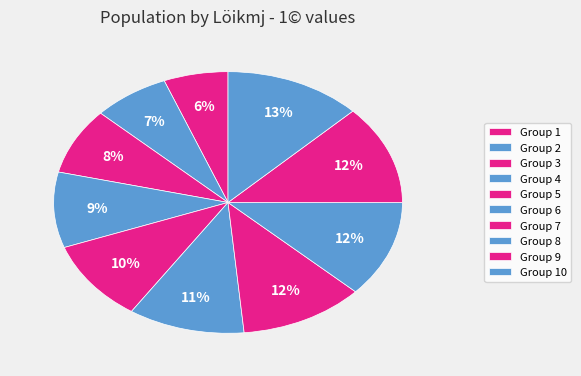

How many segments does this pie chart have?

10